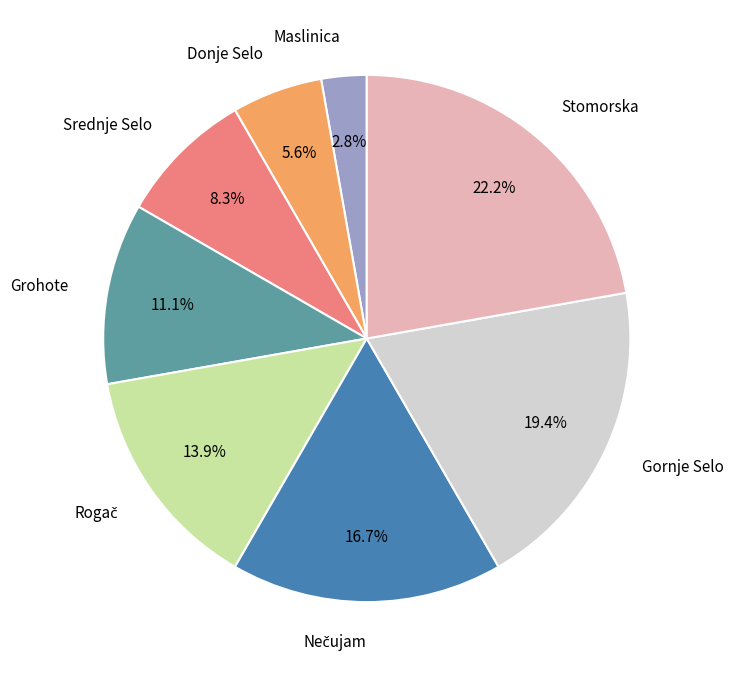

Is there any slice that represents more than half of the pie?

No